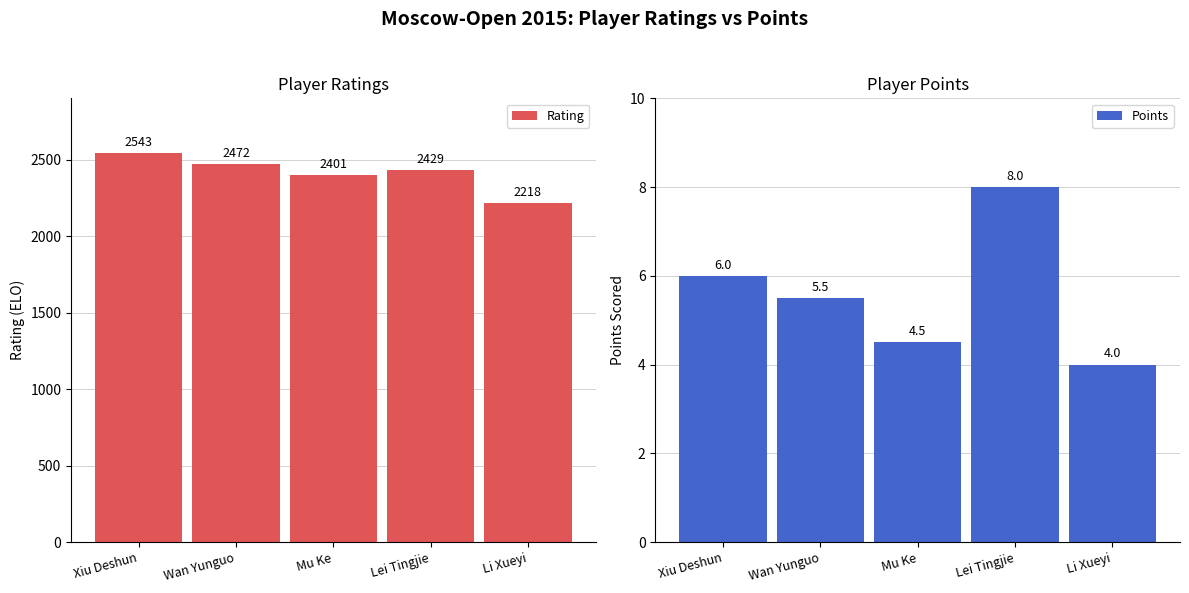

Which series has the widest spread of values?

Rating